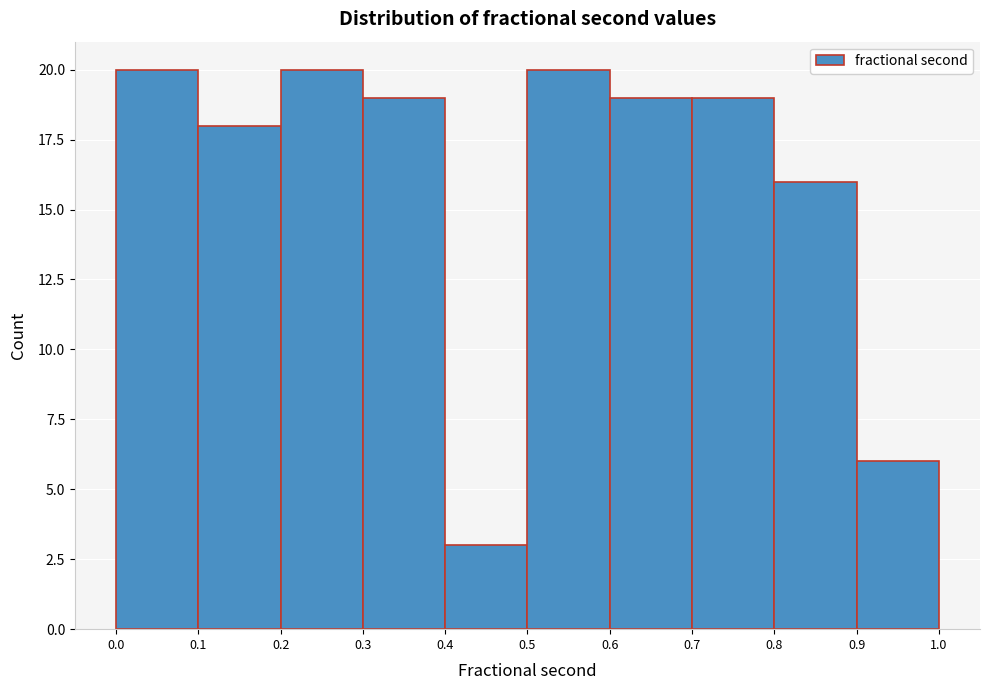

How tall is the bar that spans 0.7 to 0.8 on the x-axis? The values are not printed on the chart, so give them approximately, as read against the axis.

19